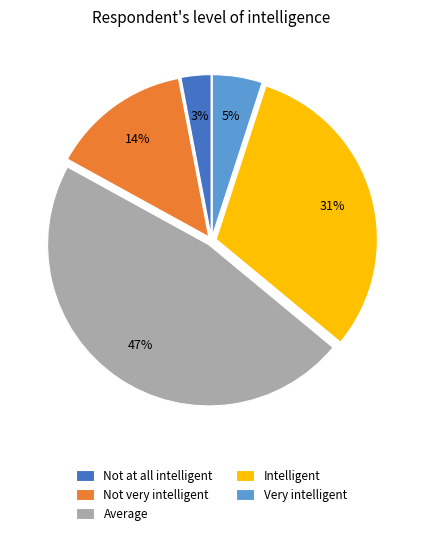

Which category has the smallest portion of the pie?

Not at all intelligent